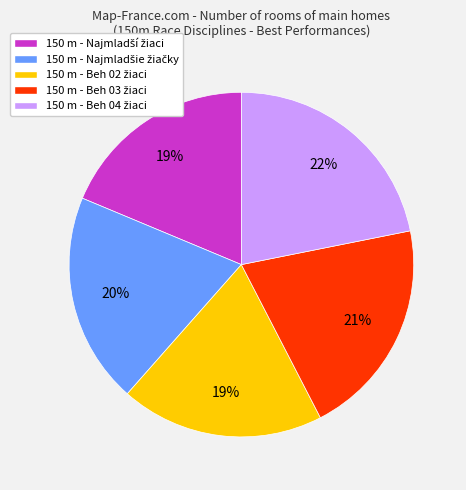

Does any single category account for the majority?

No